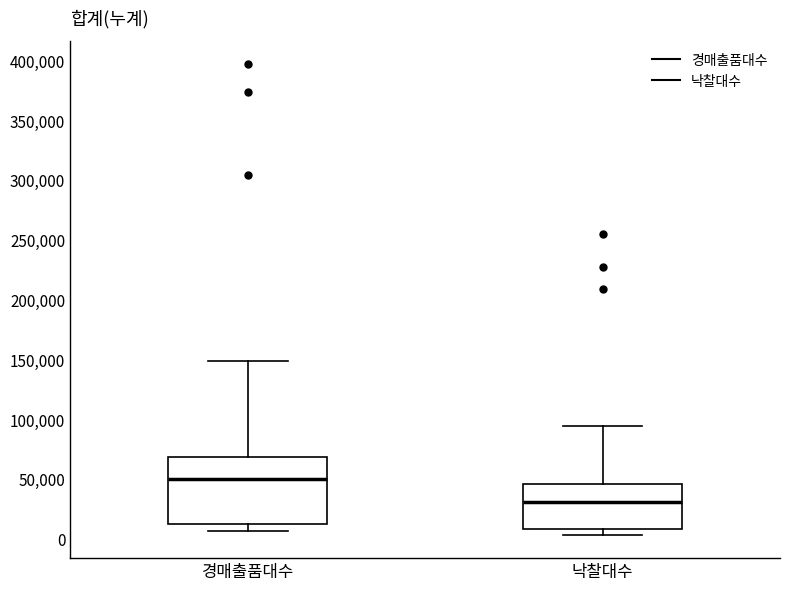

Reading left to right, read every box against the y-axis: the position of its median line, the range the box covers, and the ends of its whiskers. The values are not printed on the chart, so give them approximately, as read against the axis.

경매출품대수: median 50000, box 15000 to 70000, whiskers 5000 to 150000
낙찰대수: median 30000, box 10000 to 45000, whiskers 5000 to 95000